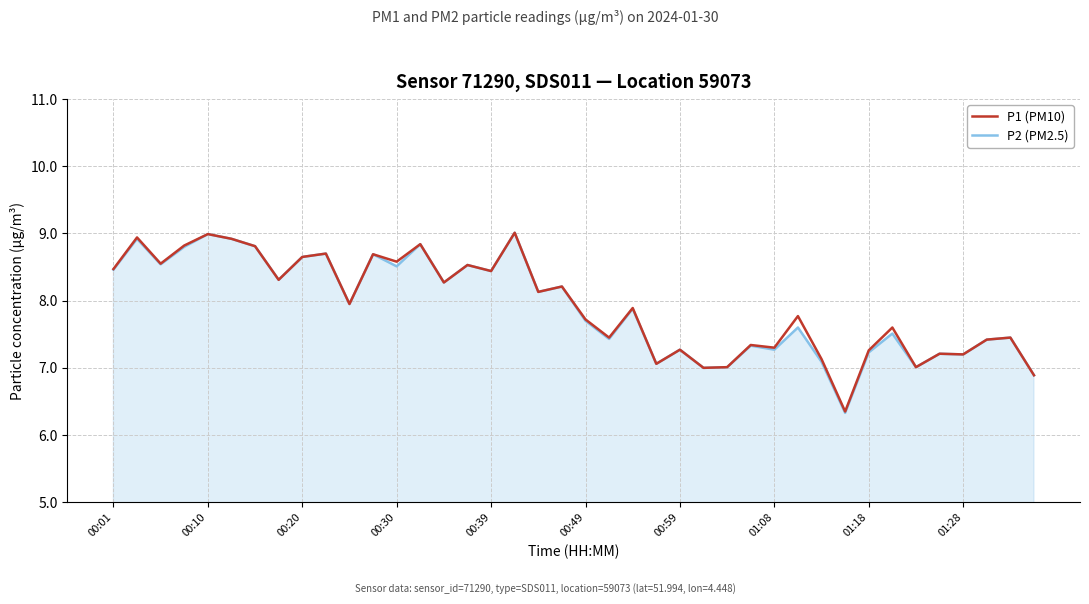

What is the minimum value for P2 (PM2.5)?

6.3